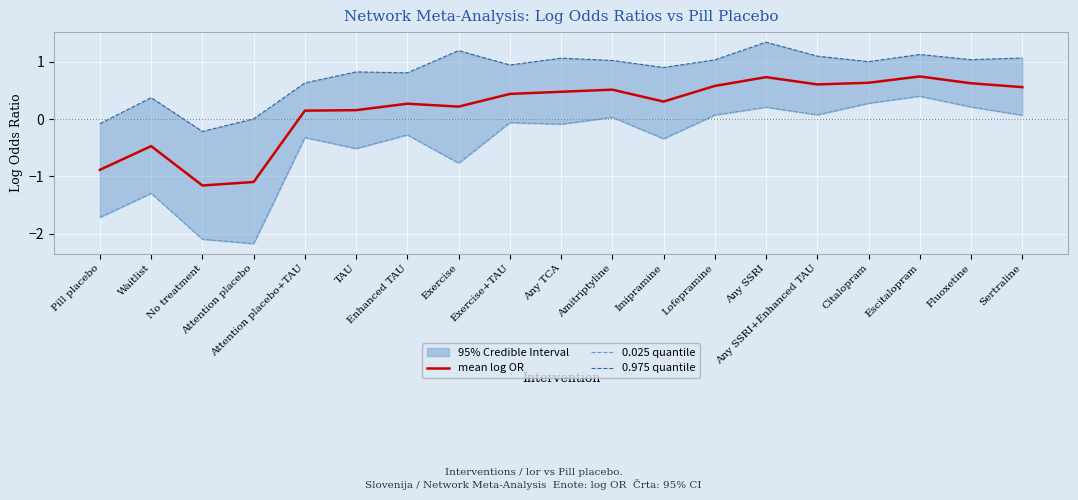

How many interior local valleys does the 0.025 quantile series have?

6